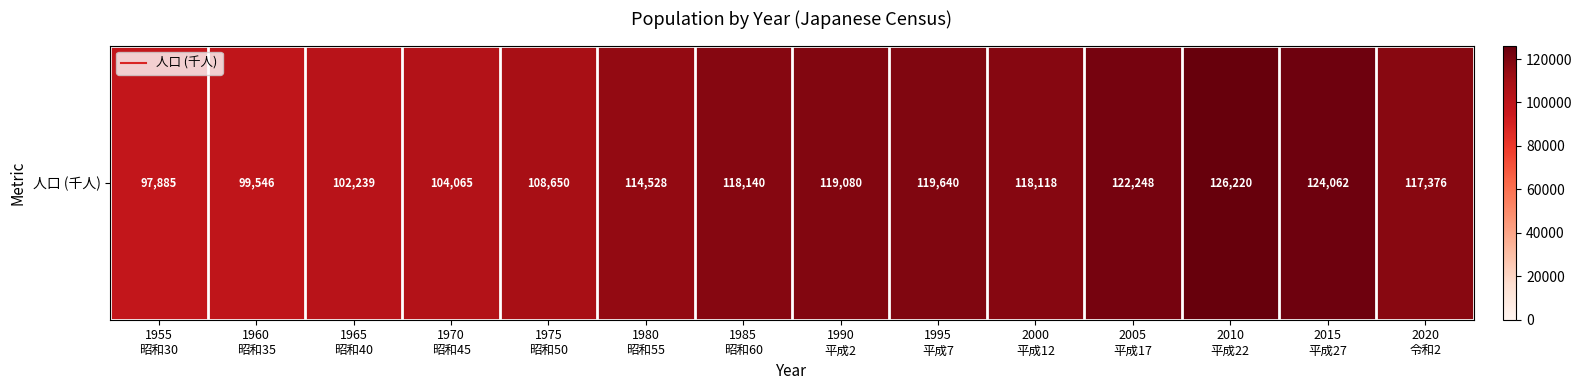

How many categories are shown in the chart?

14